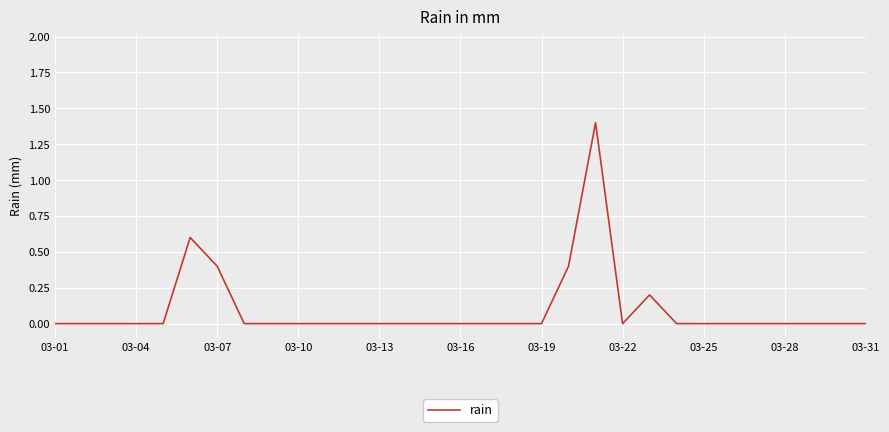

What is the difference between the maximum and minimum values?

1.4